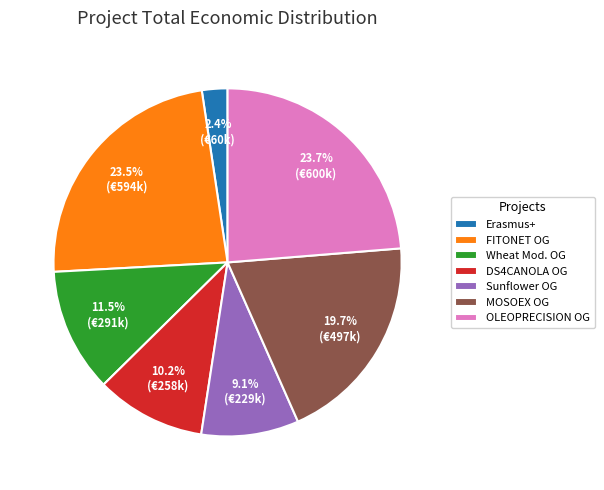

What is the smallest slice in the pie chart?

Erasmus+